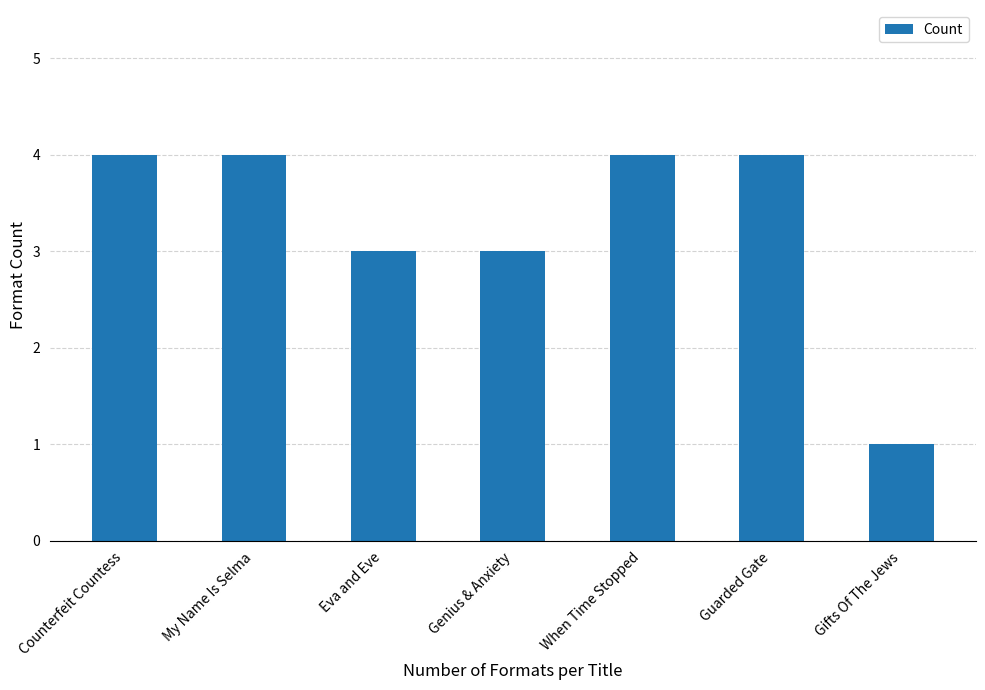

Is it true that the value at My Name Is Selma is 3?

False